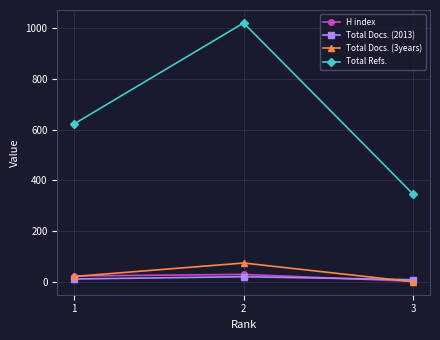

What are all the series names shown in the legend?

H index, Total Docs. (2013), Total Docs. (3years), Total Refs.